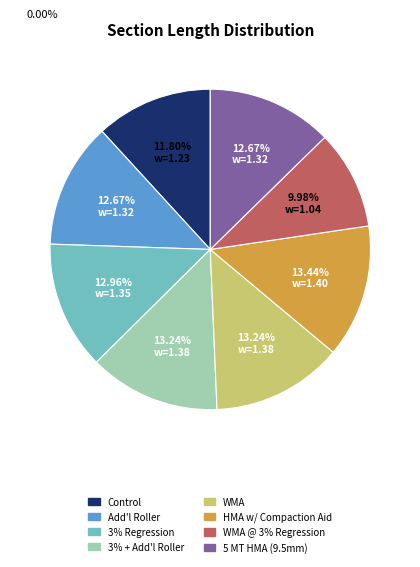

Is there a majority slice in this chart?

No